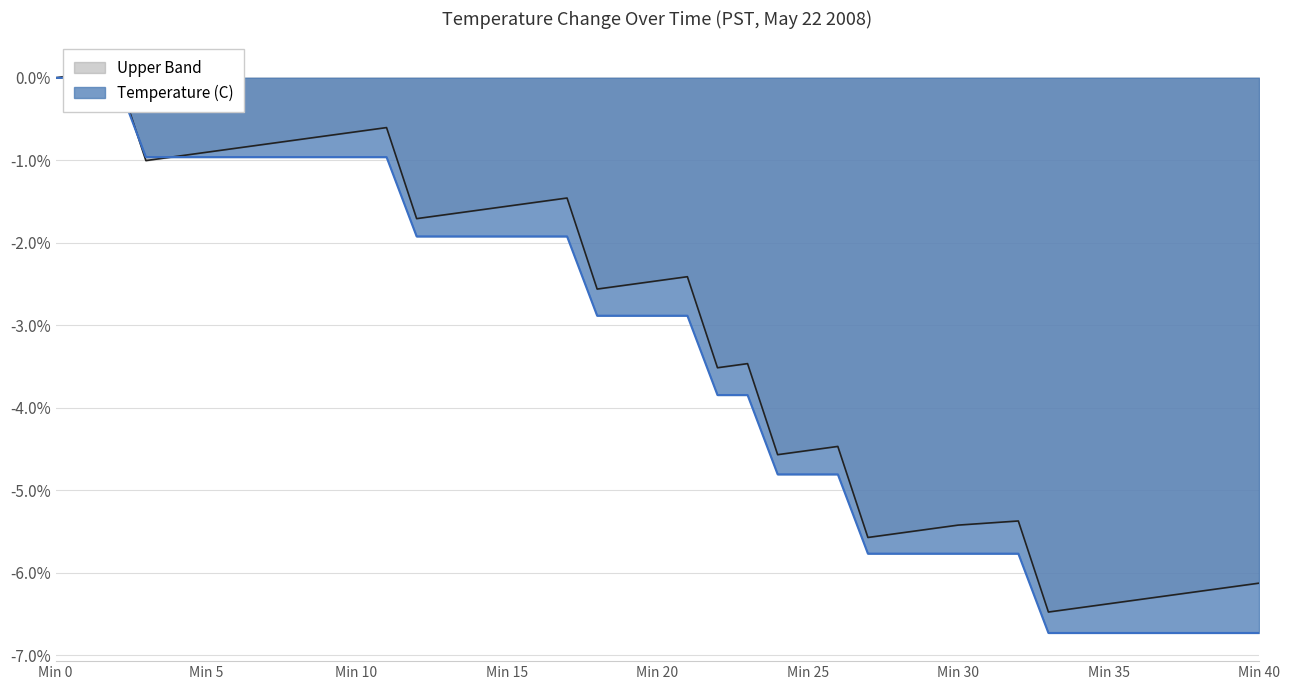

Does the chart have visible grid lines?

Yes